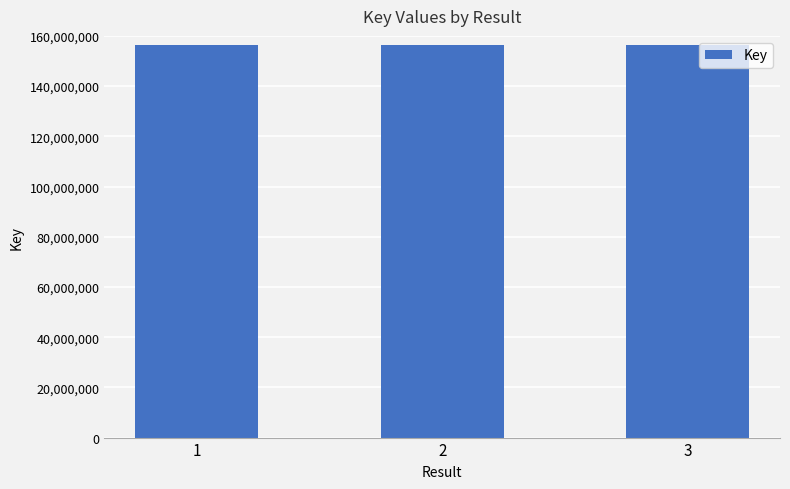

What is the greatest value displayed?

156283692